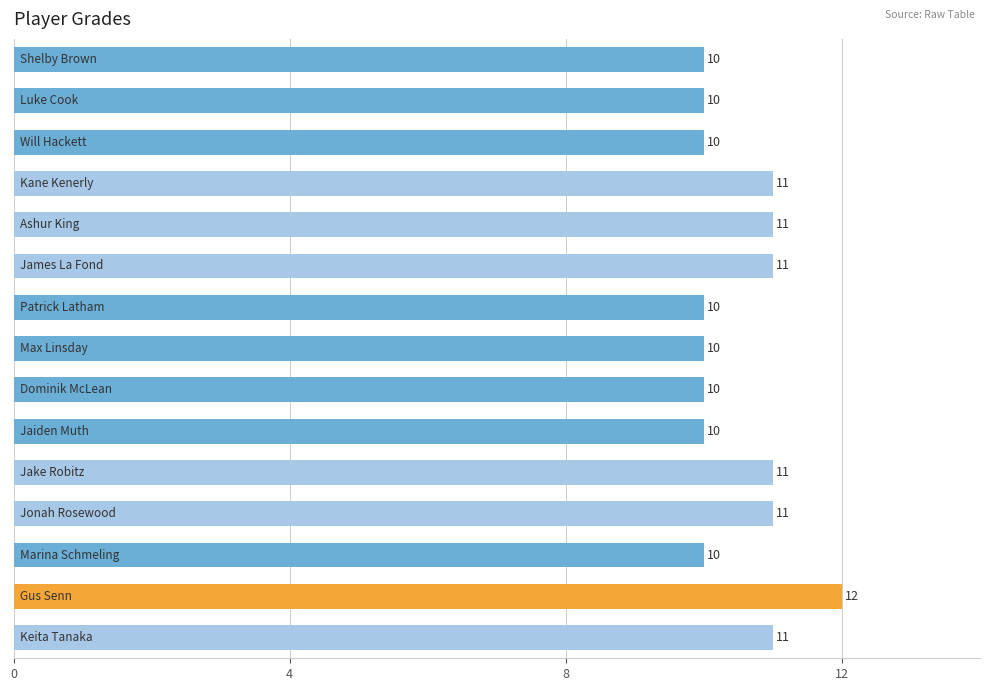

Are the bars grouped side by side (vs. stacked)?

No